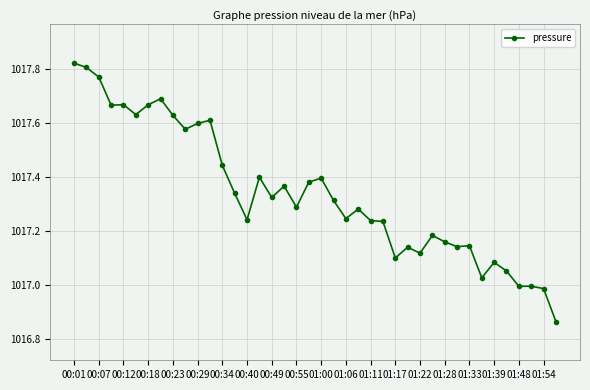

True or false: the data has more than 1 interior local peaks.

True